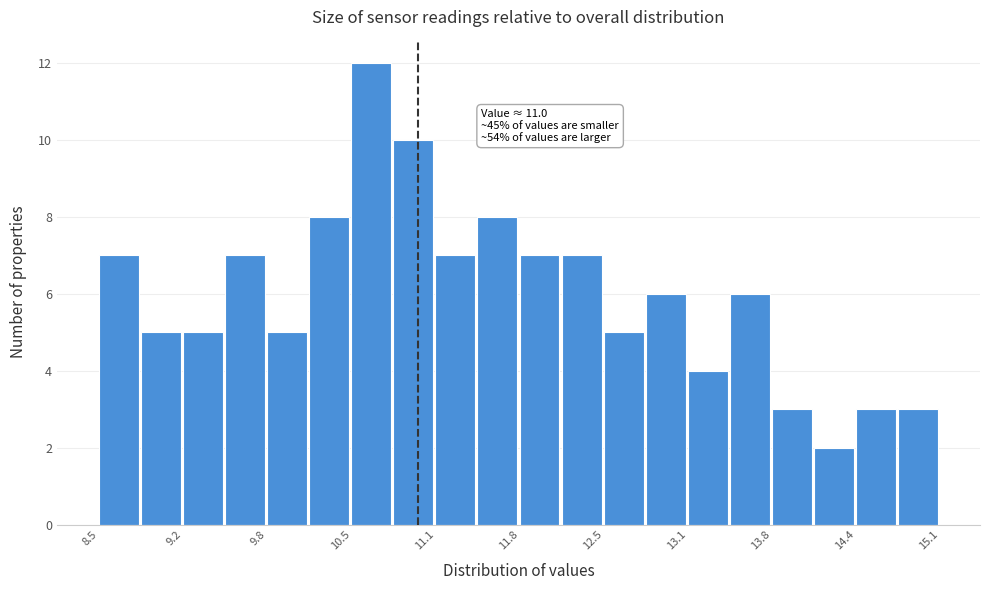

Around what value on the x-axis is the tallest bar? Give the approximate position of its centre, as read against the axis.

10.6